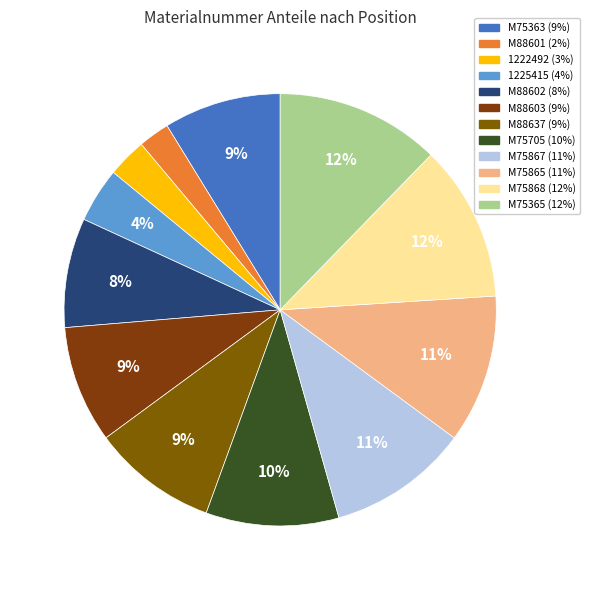

Is there a majority slice in this chart?

No